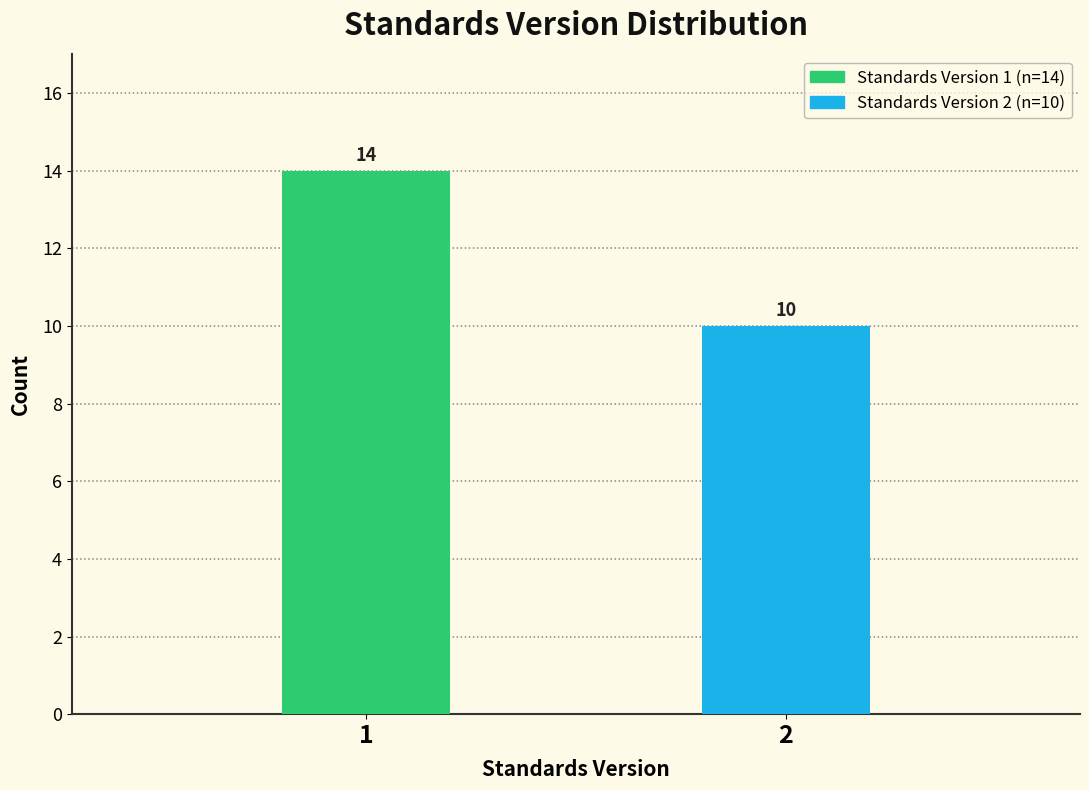

Reading left to right, what are all the values shown in this chart?

1=14	2=10